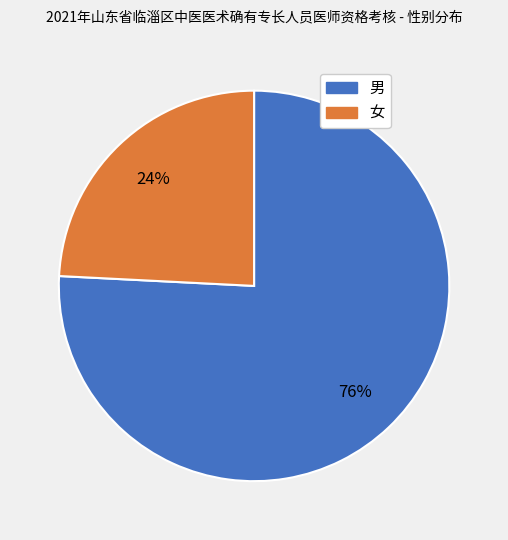

Between 女 and 男, which is larger?

男